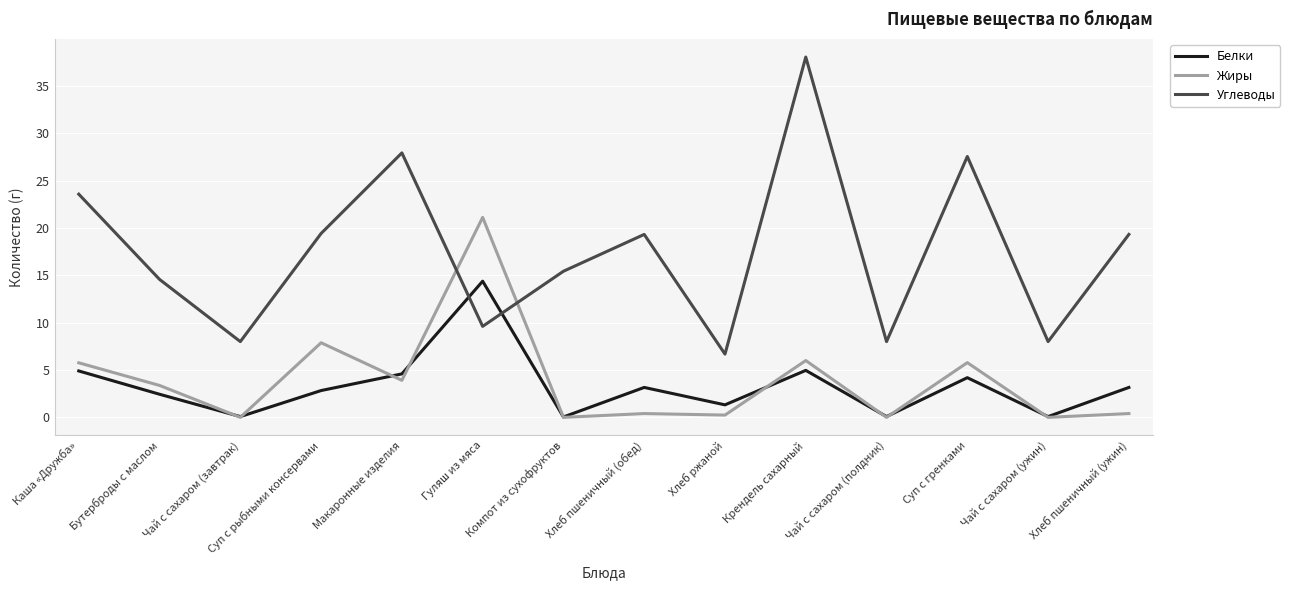

At how many categories does at least one series exceed 0?

14